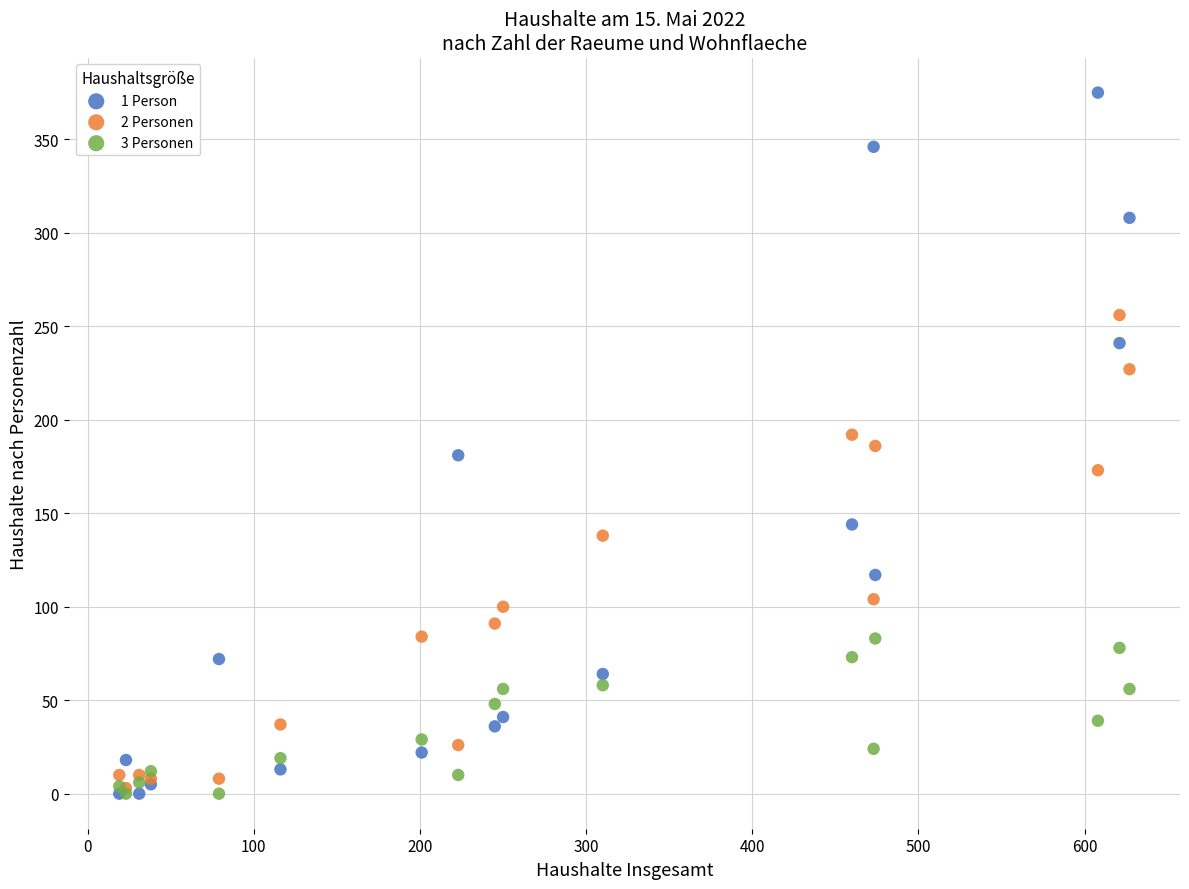

Which series contains the highest Y value?

1 Person